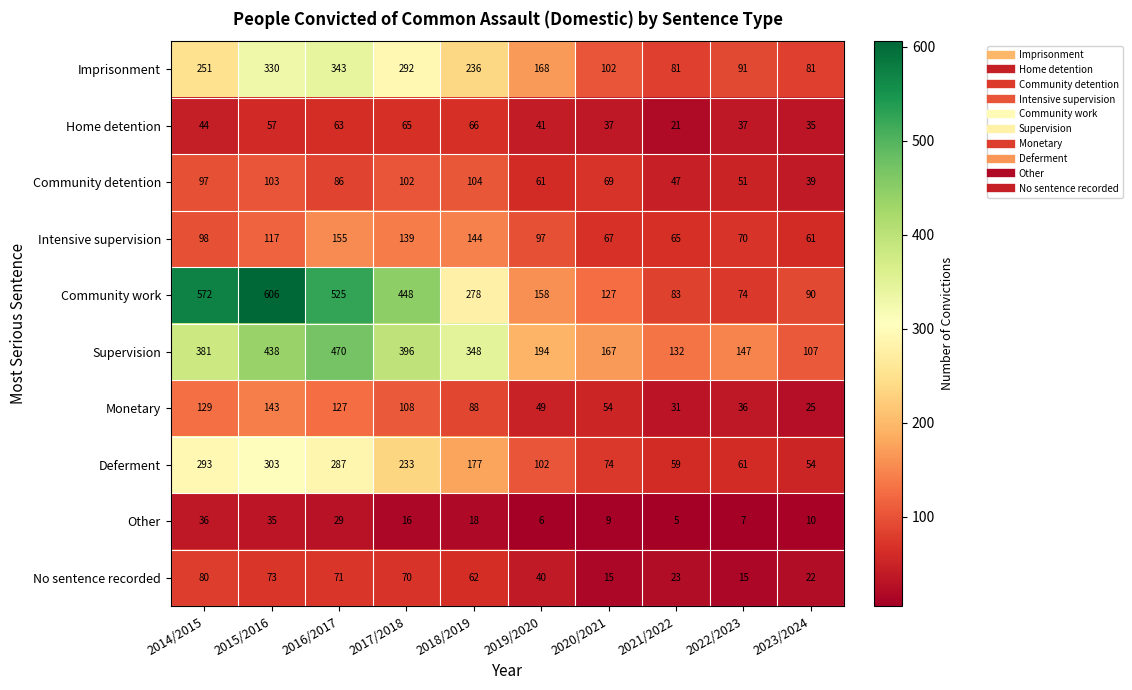

The No sentence recorded series shows 80 at 2014/2015. True or false?

True